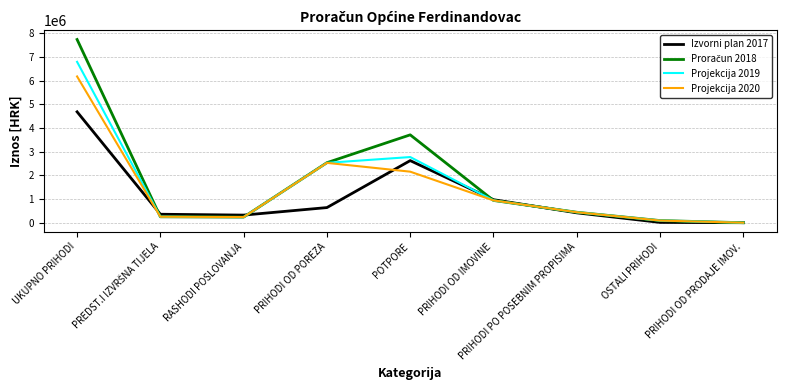

At which category is the sum across all series the highest?

UKUPNO PRIHODI